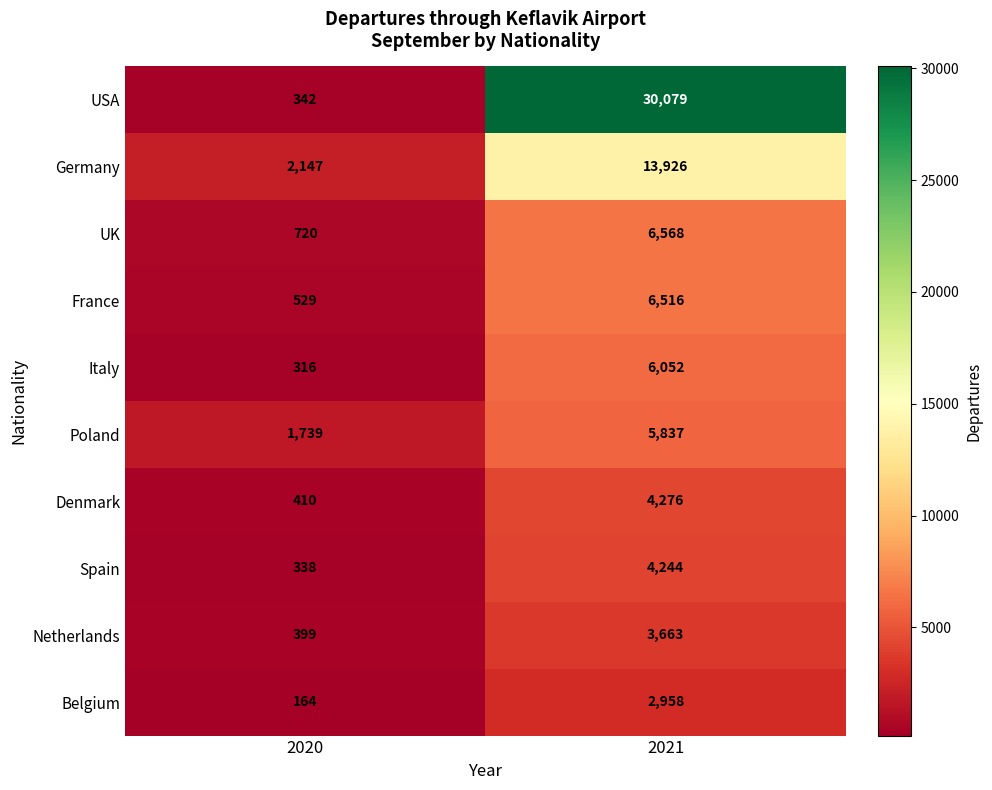

Reading left to right, list all the values displayed in this chart.

USA: 2020=342	2021=30079
Germany: 2020=2147	2021=13926
UK: 2020=720	2021=6568
France: 2020=529	2021=6516
Italy: 2020=316	2021=6052
Poland: 2020=1739	2021=5837
Denmark: 2020=410	2021=4276
Spain: 2020=338	2021=4244
Netherlands: 2020=399	2021=3663
Belgium: 2020=164	2021=2958